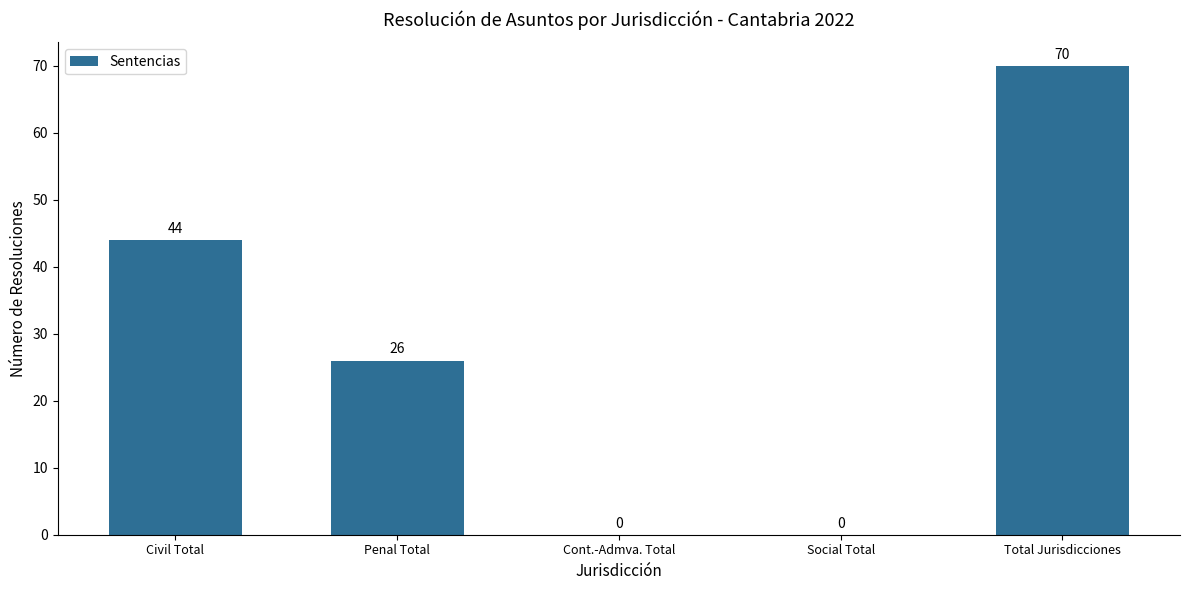

Is it true that the value at Cont.-Admva. Total is -23?

False